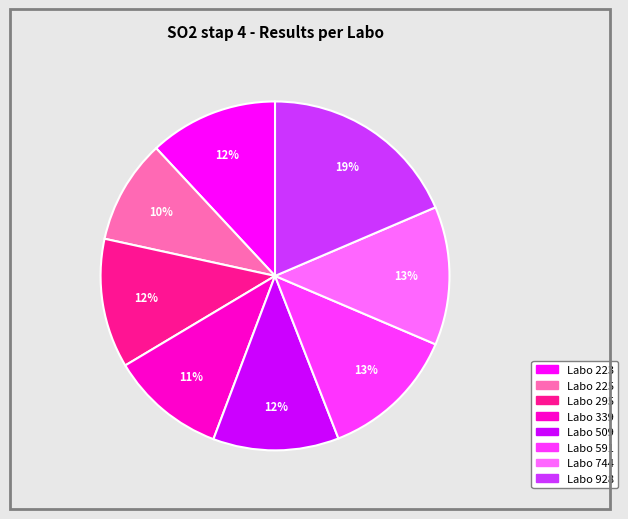

To the nearest percent, what is the average slice percentage?

12%